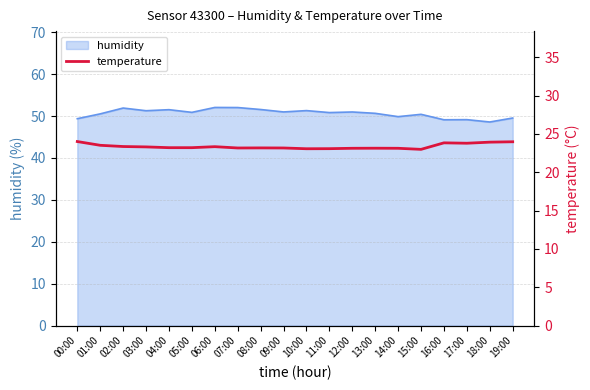

The value at 00:00 is 38.8. True or false?

False